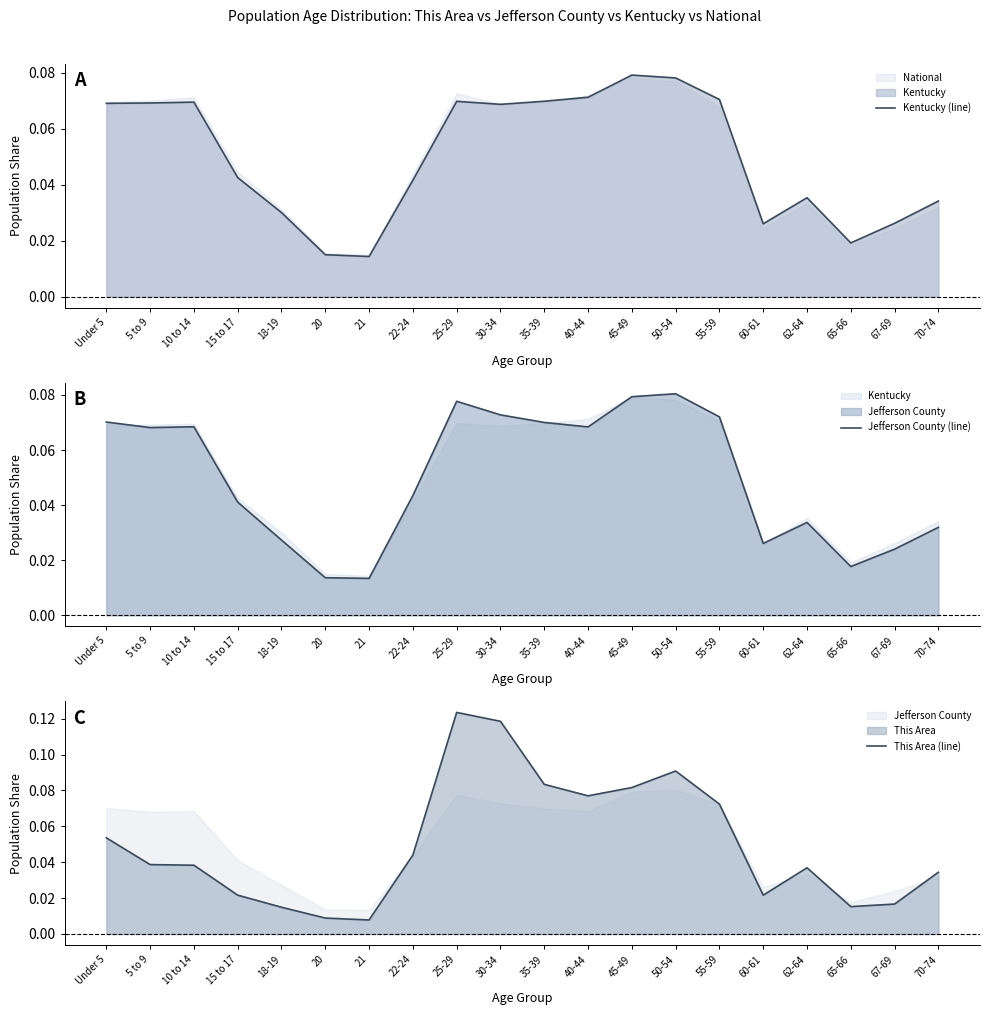

What value does the Jefferson County (line) series have at 55-59?

0.1